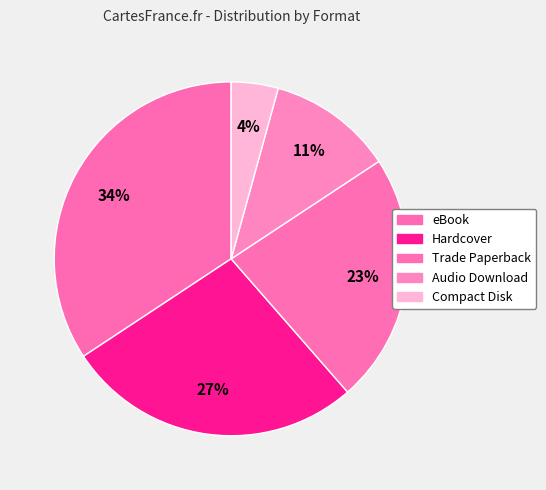

Does any single category account for the majority?

No